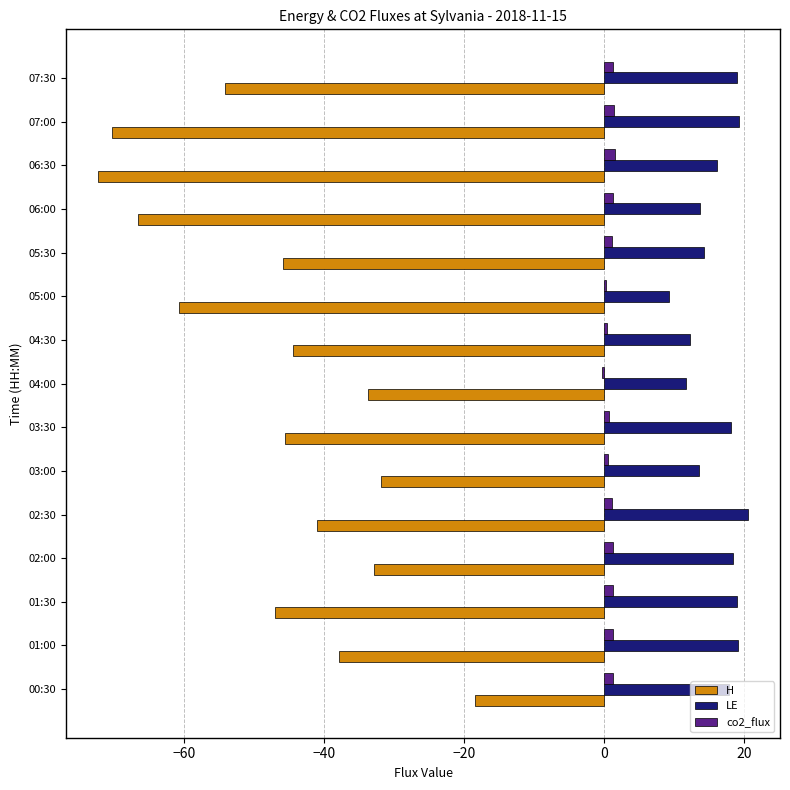

What is the minimum value for LE?

9.2